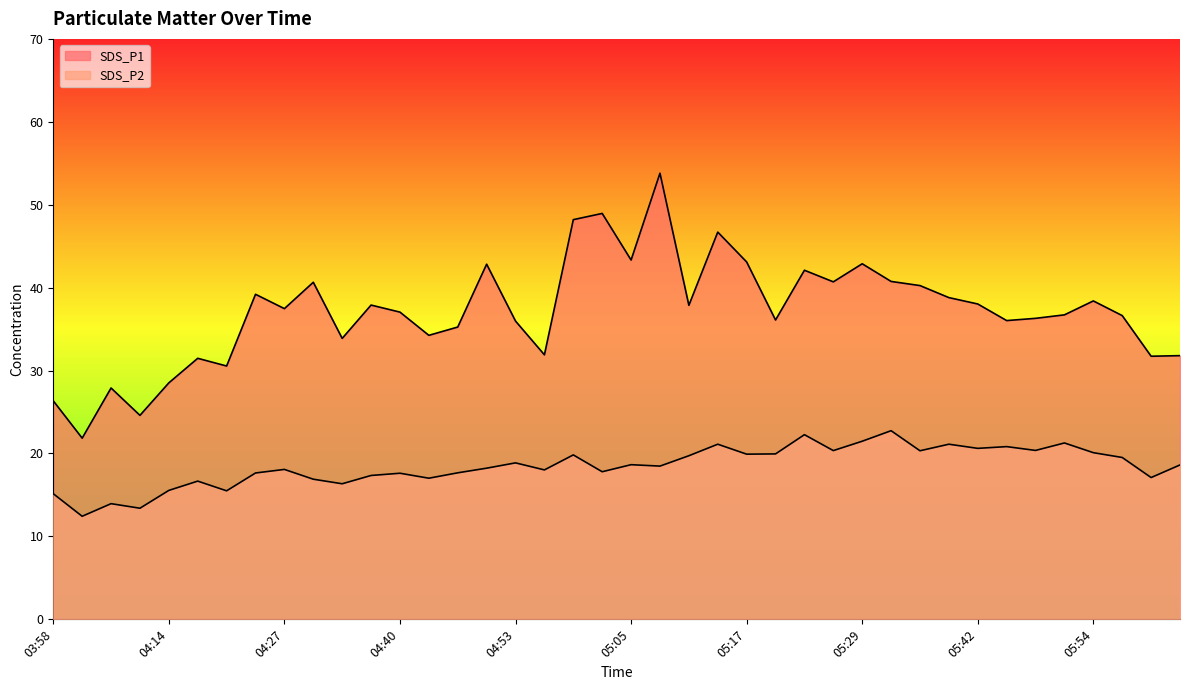

In SDS_P2, how many points are higher than both neighbors (excluding endpoints)?

13